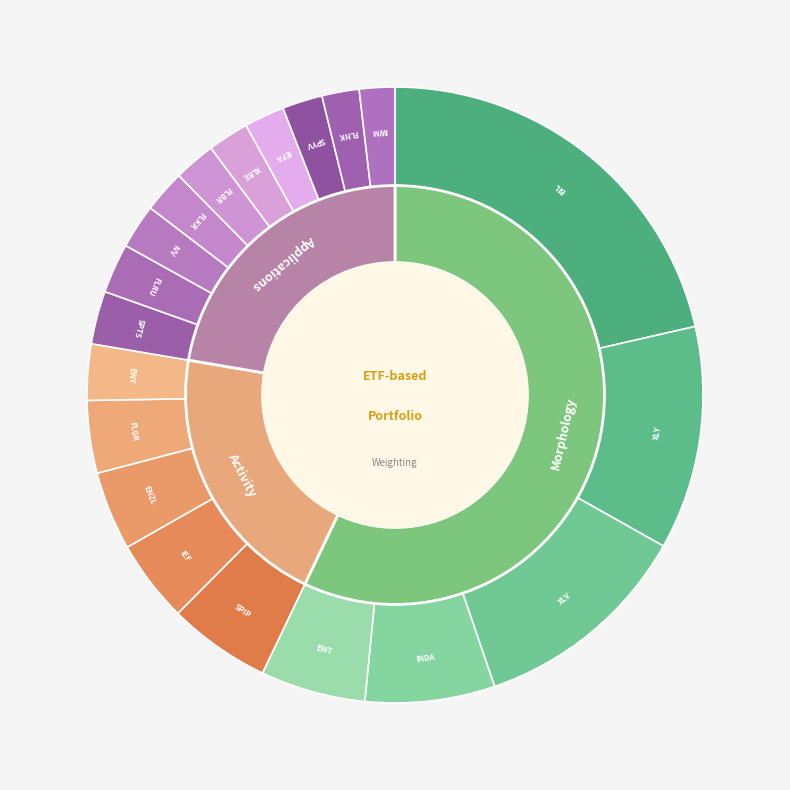

Rank the categories by value from lowest to highest.

IWM, FLHK, SPYV, IEFA, XLRE, FLBR, FLKR, IVV, FLRU, SPTS, EWY, FLGR, ENZL, IEF, SPIP, EWT, INDA, XLV, XLY, BIL